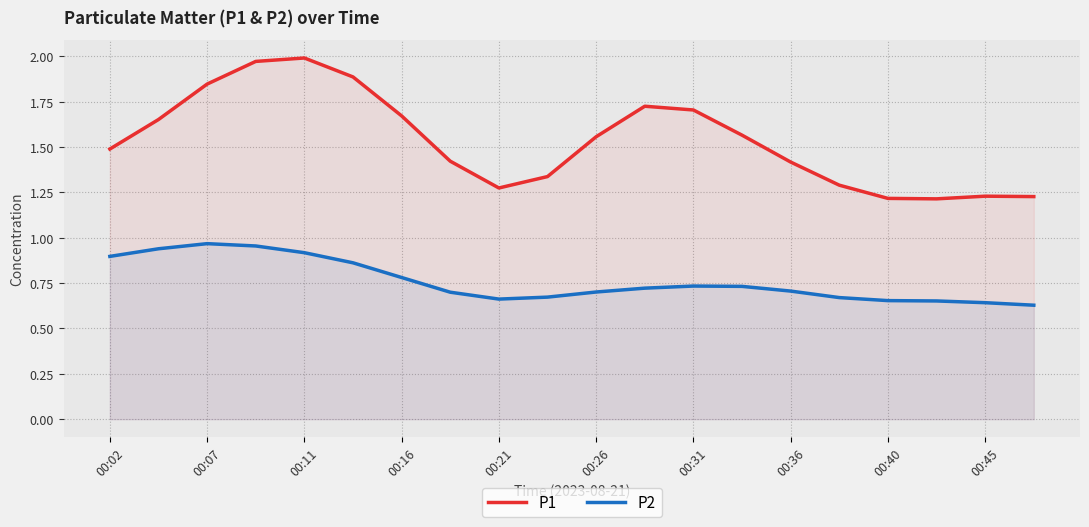

Which series has the widest spread of values?

P1